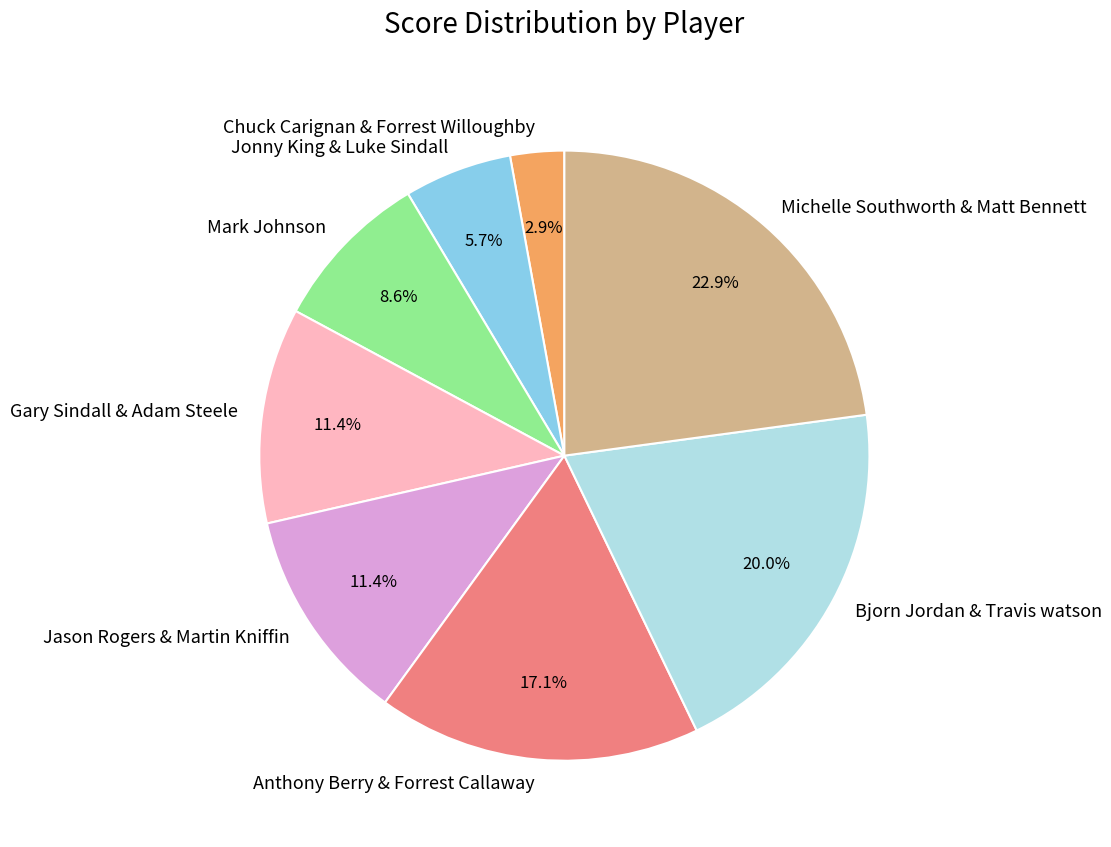

To the nearest percent, what portion does Anthony Berry & Forrest Callaway represent?

17%